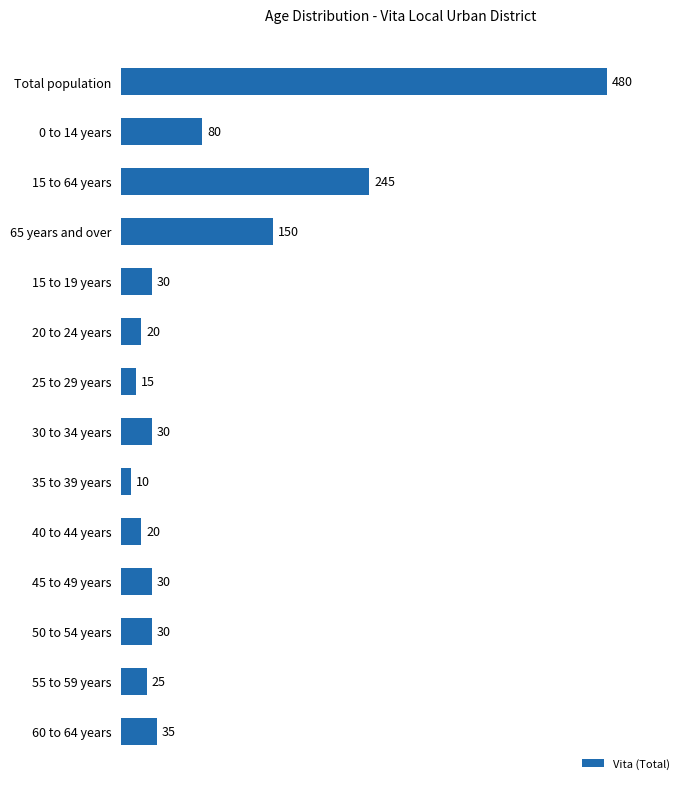

What is the average value?

86